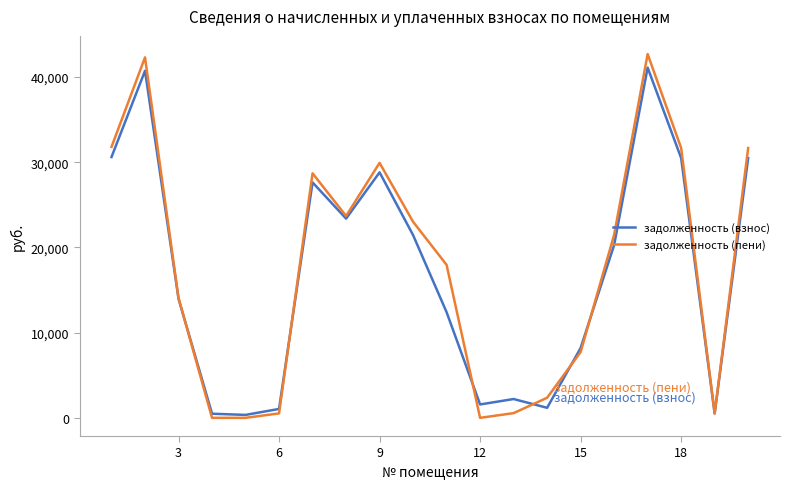

In задолженность (взнос), how many points are higher than both neighbors (excluding endpoints)?

5